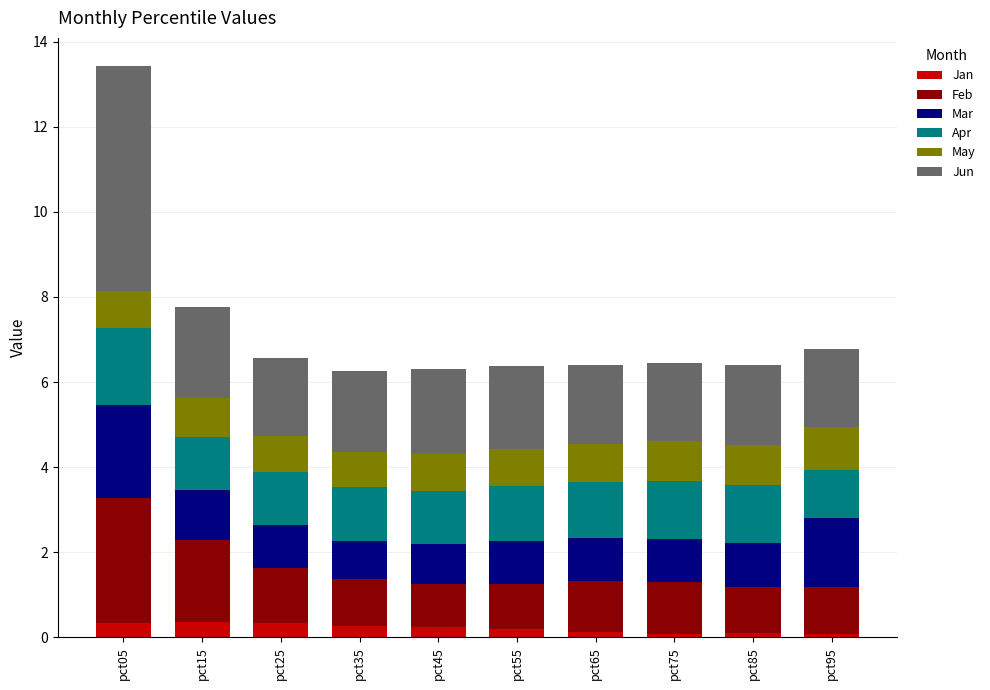

What is the maximum value for Jan?

0.4